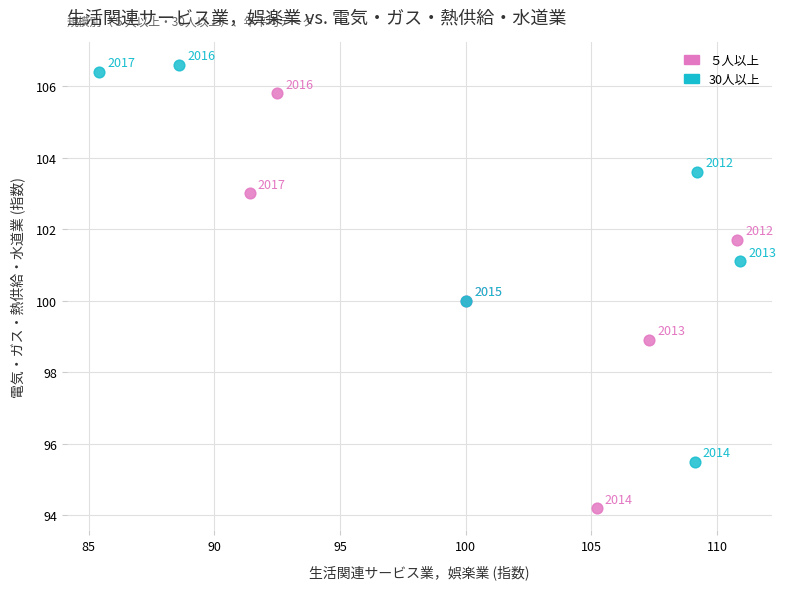

Which series has the widest spread of Y values?

５人以上